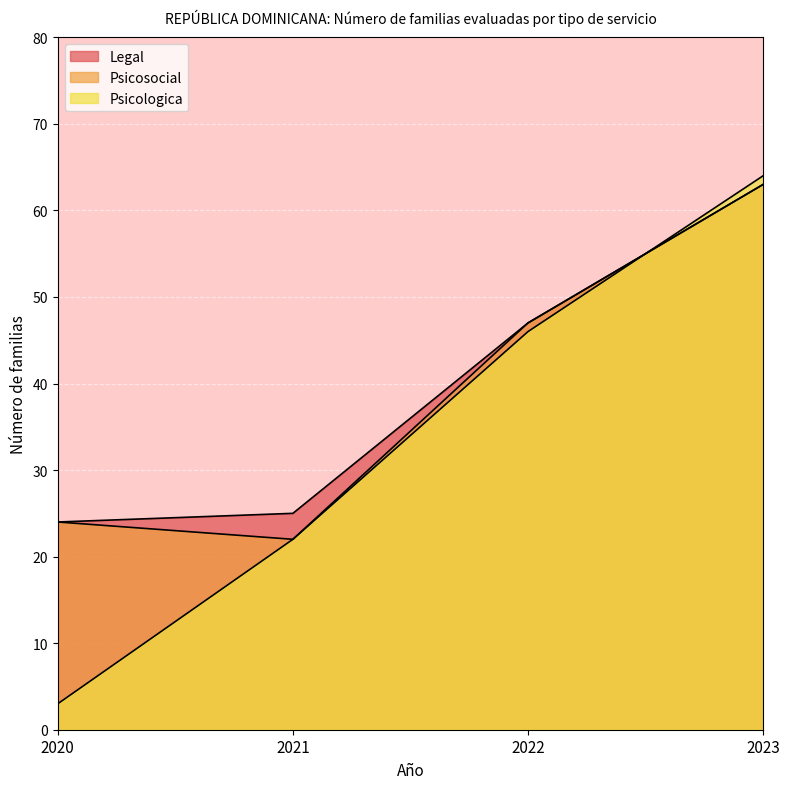

List the series in order of their peak value, highest first.

Psicologica, Legal, Psicosocial